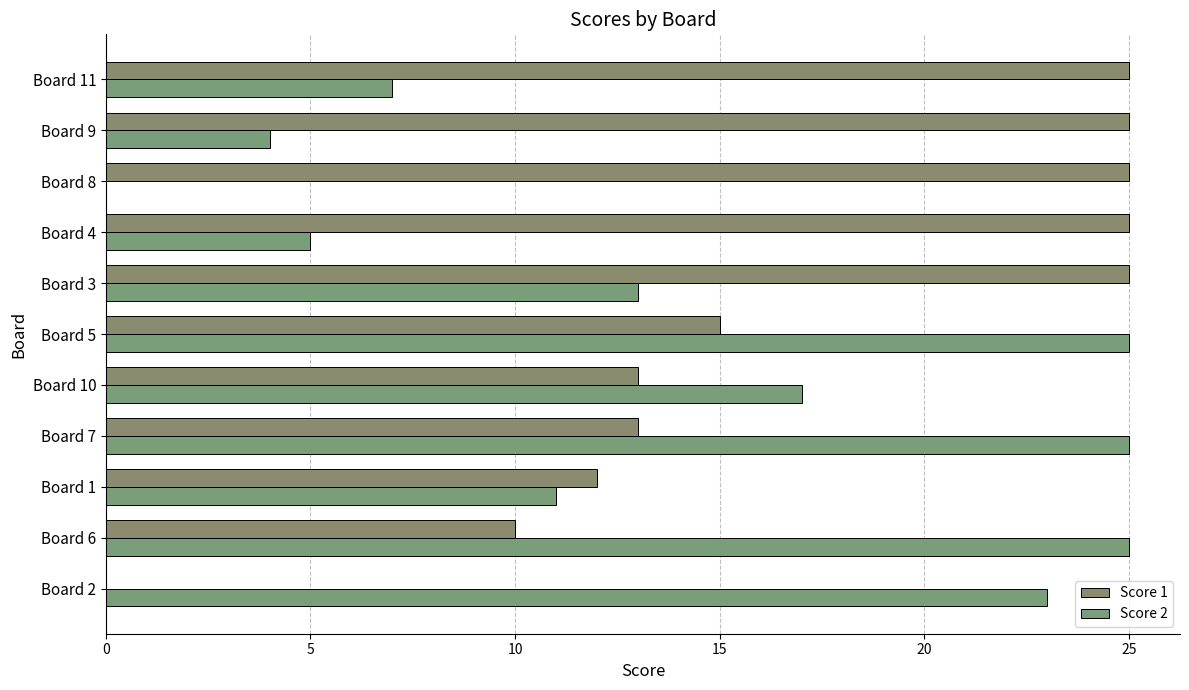

List the series in order of their peak value, highest first.

Score 1, Score 2